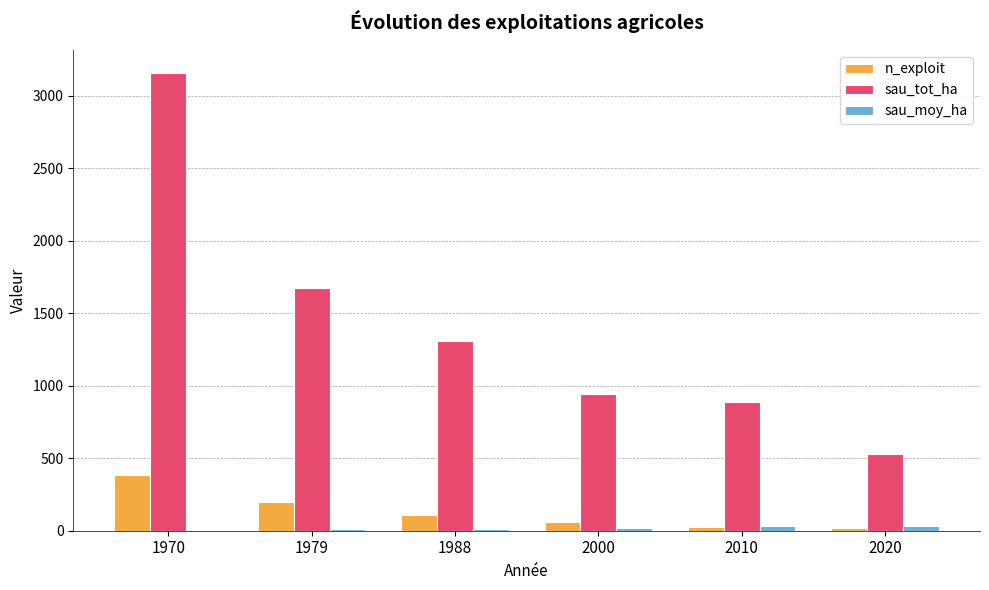

Which series has the largest total across all categories?

sau_tot_ha